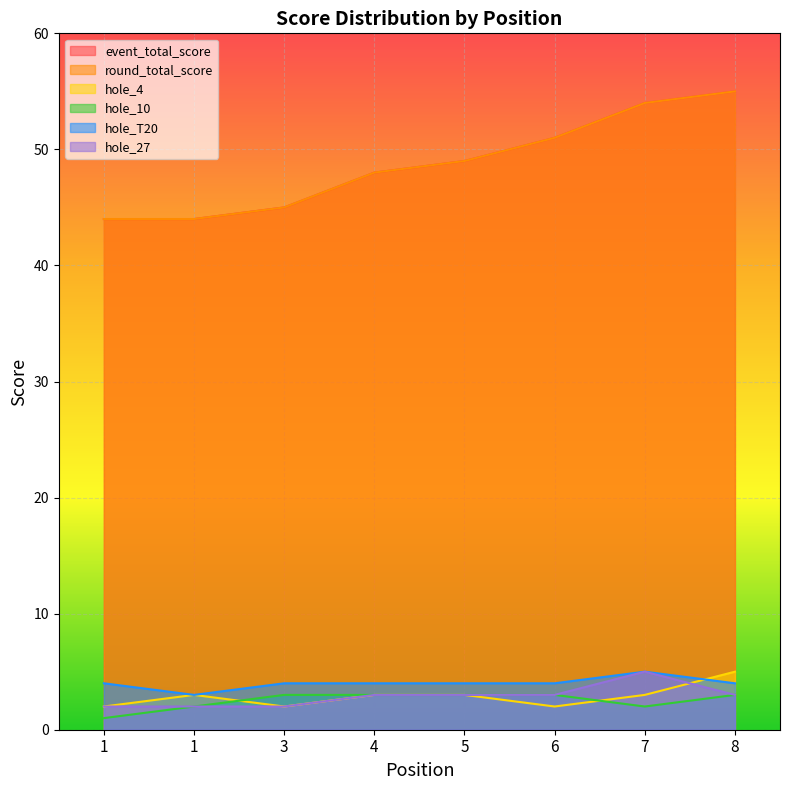

Is the value of hole_27 at 1 greater than the value of hole_4 at 4?

No